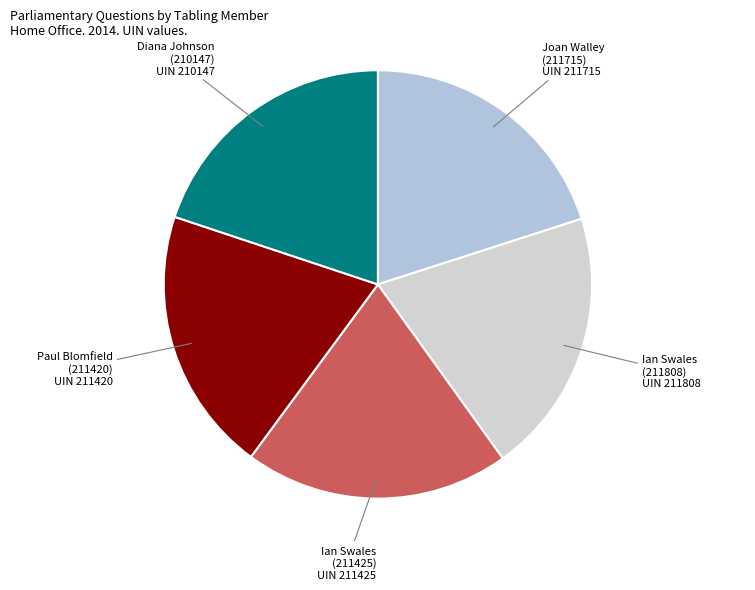

How many segments does this pie chart have?

5